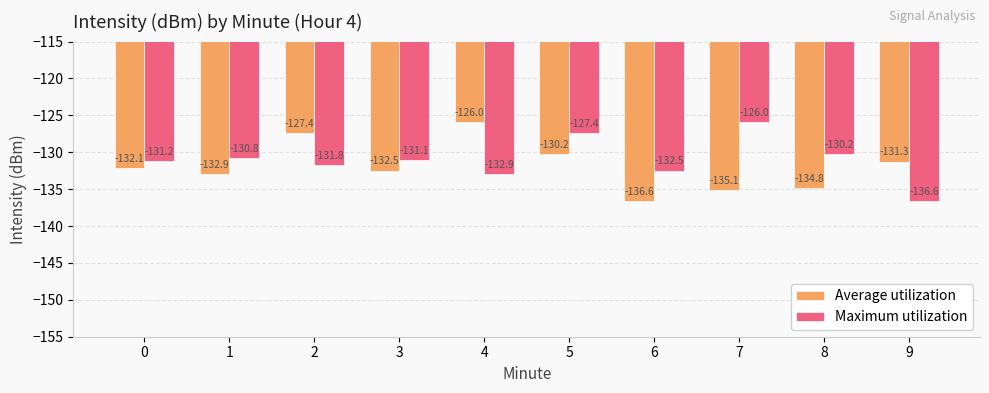

Are the bars horizontal?

No